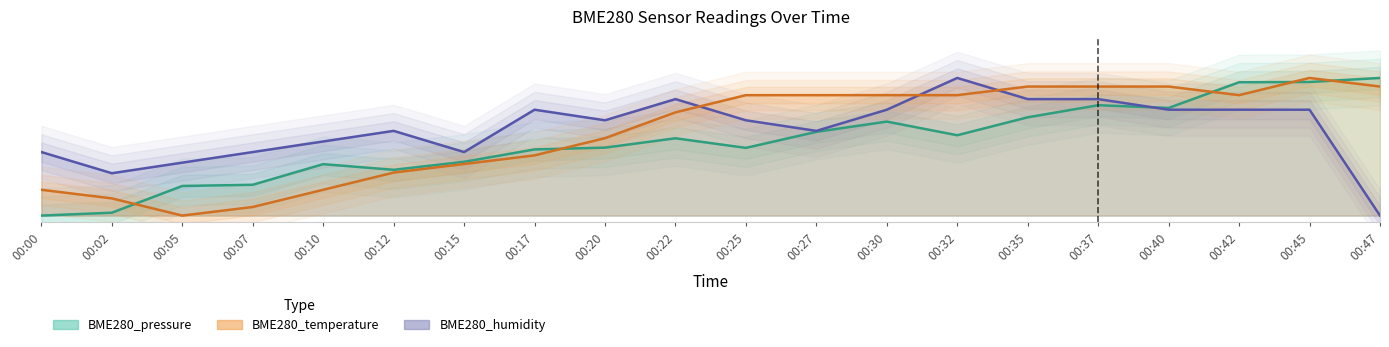

At which label is BME280_humidity closest to 50?

00:00